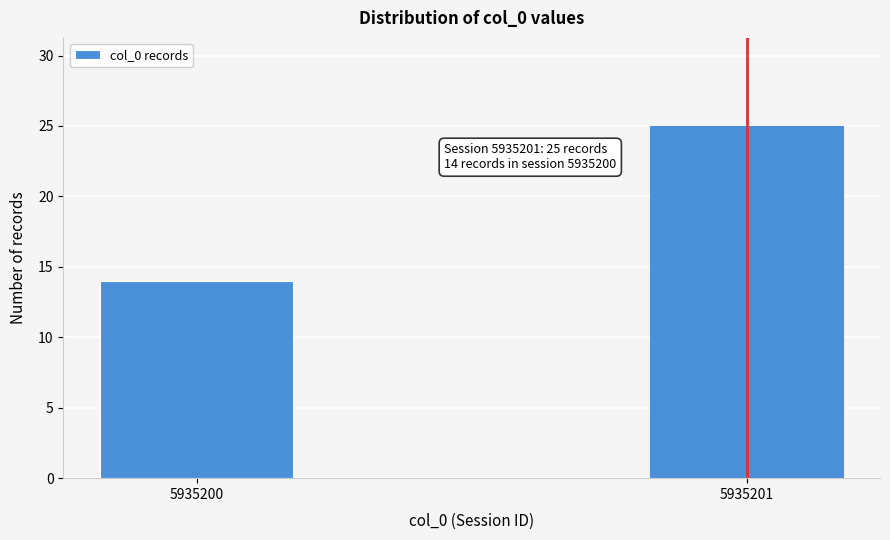

Reading left to right, extract all data points from this chart.

14	25